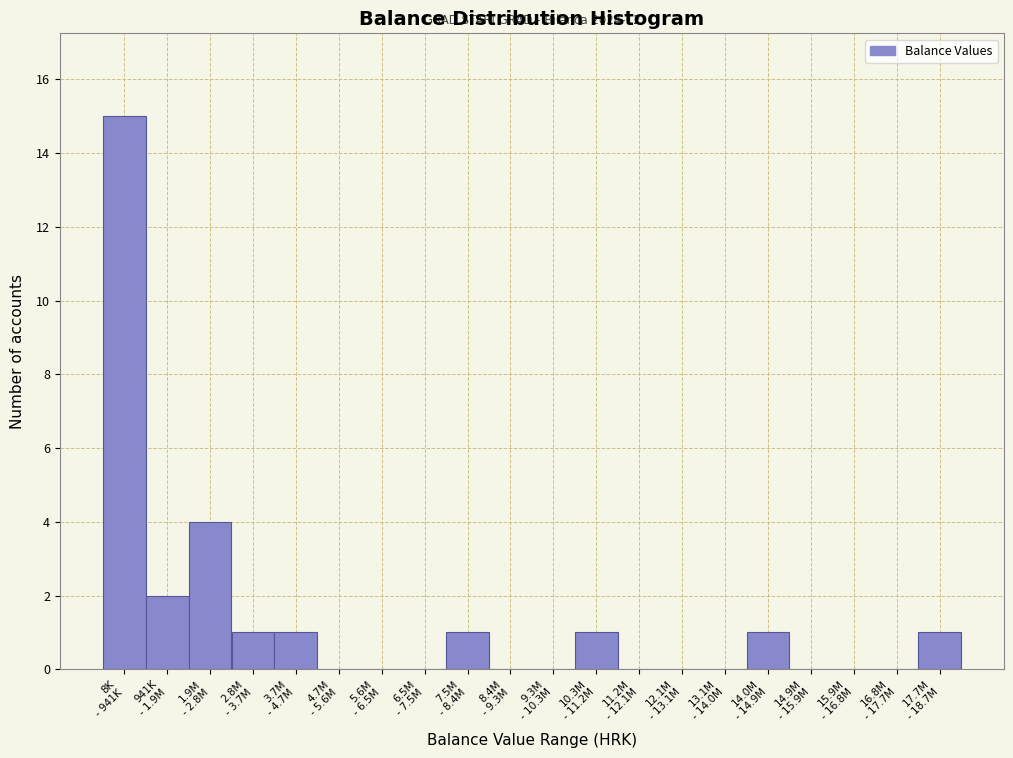

What is the maximum value shown in the chart?

15